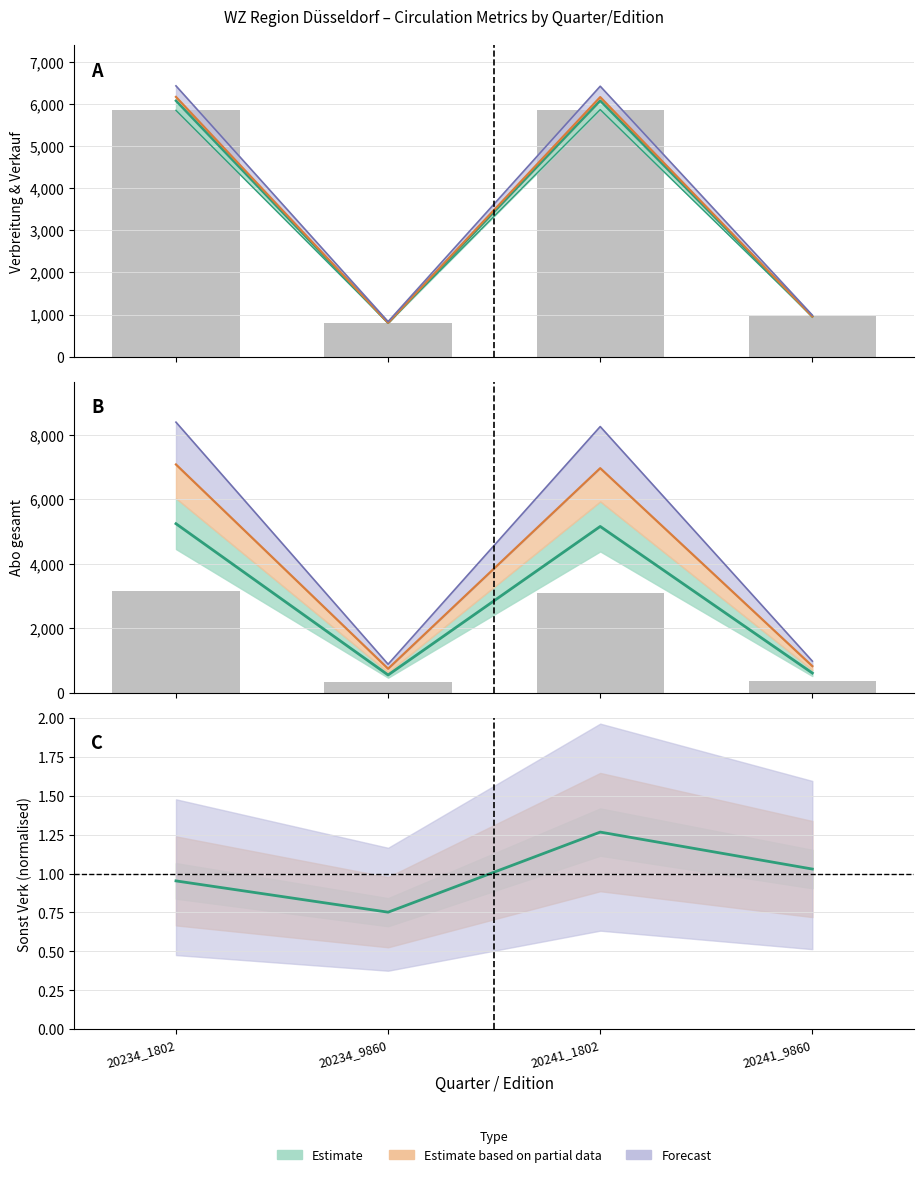

The Verbreitung series shows 2834.3 at 20241_1802. True or false?

False